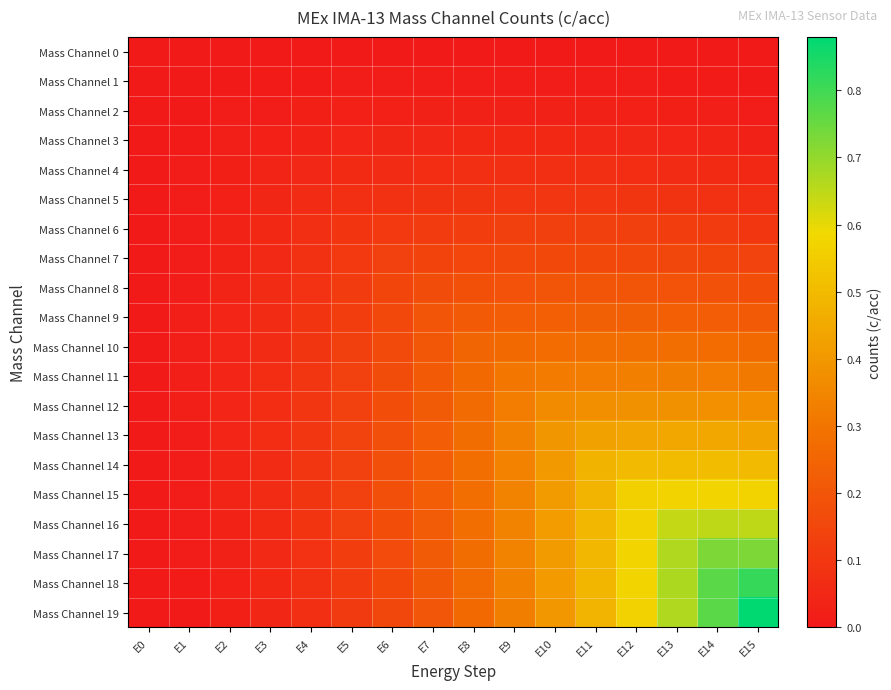

Reading left to right, extract all data points from this chart.

Mass Channel 0: E0=0.0	E1=0.0	E2=0.0	E3=0.0	E4=0.0	E5=0.0	E6=0.0	E7=0.0	E8=0.0	E9=0.0	E10=0.0	E11=0.0	E12=0.0	E13=0.0	E14=0.0	E15=0.0
Mass Channel 1: E0=0.0	E1=0.0	E2=0.0	E3=0.0	E4=0.0	E5=0.0	E6=0.0	E7=0.0	E8=0.0	E9=0.0	E10=0.0	E11=0.0	E12=0.0	E13=0.0	E14=0.0	E15=0.0
Mass Channel 2: E0=0.0	E1=0.0	E2=0.0	E3=0.0	E4=0.0	E5=0.0	E6=0.0	E7=0.0	E8=0.0	E9=0.0	E10=0.0	E11=0.0	E12=0.0	E13=0.0	E14=0.0	E15=0.0
Mass Channel 3: E0=0.0	E1=0.0	E2=0.0	E3=0.0	E4=0.0	E5=0.0	E6=0.0	E7=0.0	E8=0.0	E9=0.0	E10=0.0	E11=0.0	E12=0.0	E13=0.0	E14=0.0	E15=0.0
Mass Channel 4: E0=0.0	E1=0.0	E2=0.0	E3=0.0	E4=0.0	E5=0.1	E6=0.1	E7=0.1	E8=0.1	E9=0.1	E10=0.1	E11=0.1	E12=0.1	E13=0.1	E14=0.1	E15=0.0
Mass Channel 5: E0=0.0	E1=0.0	E2=0.0	E3=0.0	E4=0.1	E5=0.1	E6=0.1	E7=0.1	E8=0.1	E9=0.1	E10=0.1	E11=0.1	E12=0.1	E13=0.1	E14=0.1	E15=0.1
Mass Channel 6: E0=0.0	E1=0.0	E2=0.0	E3=0.0	E4=0.1	E5=0.1	E6=0.1	E7=0.1	E8=0.1	E9=0.1	E10=0.1	E11=0.1	E12=0.1	E13=0.1	E14=0.1	E15=0.1
Mass Channel 7: E0=0.0	E1=0.0	E2=0.0	E3=0.1	E4=0.1	E5=0.1	E6=0.1	E7=0.1	E8=0.1	E9=0.2	E10=0.2	E11=0.2	E12=0.2	E13=0.2	E14=0.1	E15=0.1
Mass Channel 8: E0=0.0	E1=0.0	E2=0.0	E3=0.1	E4=0.1	E5=0.1	E6=0.1	E7=0.2	E8=0.2	E9=0.2	E10=0.2	E11=0.2	E12=0.2	E13=0.2	E14=0.2	E15=0.2
Mass Channel 9: E0=0.0	E1=0.0	E2=0.0	E3=0.1	E4=0.1	E5=0.1	E6=0.2	E7=0.2	E8=0.2	E9=0.2	E10=0.2	E11=0.2	E12=0.2	E13=0.2	E14=0.2	E15=0.2
Mass Channel 10: E0=0.0	E1=0.0	E2=0.0	E3=0.1	E4=0.1	E5=0.1	E6=0.2	E7=0.2	E8=0.2	E9=0.3	E10=0.3	E11=0.3	E12=0.3	E13=0.3	E14=0.3	E15=0.3
Mass Channel 11: E0=0.0	E1=0.0	E2=0.0	E3=0.1	E4=0.1	E5=0.1	E6=0.2	E7=0.2	E8=0.3	E9=0.3	E10=0.3	E11=0.3	E12=0.3	E13=0.3	E14=0.3	E15=0.3
Mass Channel 12: E0=0.0	E1=0.0	E2=0.0	E3=0.1	E4=0.1	E5=0.1	E6=0.2	E7=0.2	E8=0.3	E9=0.3	E10=0.4	E11=0.4	E12=0.4	E13=0.4	E14=0.4	E15=0.4
Mass Channel 13: E0=0.0	E1=0.0	E2=0.0	E3=0.1	E4=0.1	E5=0.1	E6=0.2	E7=0.2	E8=0.3	E9=0.3	E10=0.4	E11=0.4	E12=0.4	E13=0.4	E14=0.4	E15=0.4
Mass Channel 14: E0=0.0	E1=0.0	E2=0.0	E3=0.1	E4=0.1	E5=0.1	E6=0.2	E7=0.2	E8=0.3	E9=0.3	E10=0.4	E11=0.5	E12=0.5	E13=0.5	E14=0.5	E15=0.5
Mass Channel 15: E0=0.0	E1=0.0	E2=0.0	E3=0.1	E4=0.1	E5=0.1	E6=0.2	E7=0.2	E8=0.3	E9=0.3	E10=0.4	E11=0.5	E12=0.6	E13=0.6	E14=0.6	E15=0.6
Mass Channel 16: E0=0.0	E1=0.0	E2=0.0	E3=0.1	E4=0.1	E5=0.1	E6=0.2	E7=0.2	E8=0.3	E9=0.3	E10=0.4	E11=0.5	E12=0.6	E13=0.6	E14=0.6	E15=0.6
Mass Channel 17: E0=0.0	E1=0.0	E2=0.0	E3=0.1	E4=0.1	E5=0.1	E6=0.2	E7=0.2	E8=0.3	E9=0.3	E10=0.4	E11=0.5	E12=0.6	E13=0.7	E14=0.7	E15=0.7
Mass Channel 18: E0=0.0	E1=0.0	E2=0.0	E3=0.0	E4=0.1	E5=0.1	E6=0.2	E7=0.2	E8=0.3	E9=0.3	E10=0.4	E11=0.5	E12=0.6	E13=0.7	E14=0.8	E15=0.8
Mass Channel 19: E0=0.0	E1=0.0	E2=0.0	E3=0.0	E4=0.1	E5=0.1	E6=0.2	E7=0.2	E8=0.3	E9=0.3	E10=0.4	E11=0.5	E12=0.6	E13=0.7	E14=0.8	E15=0.9